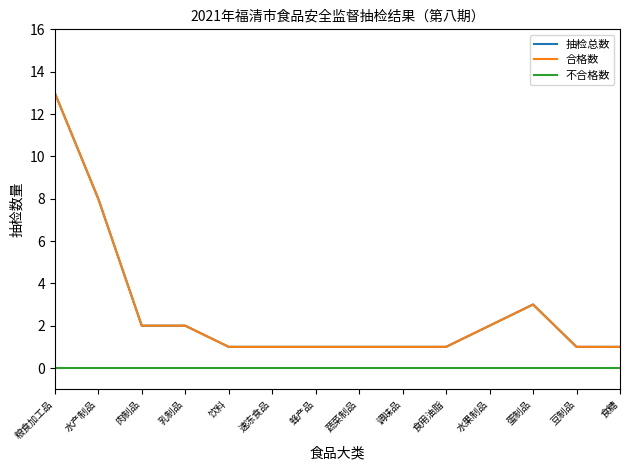

Is this an area chart (filled region under the line)?

No